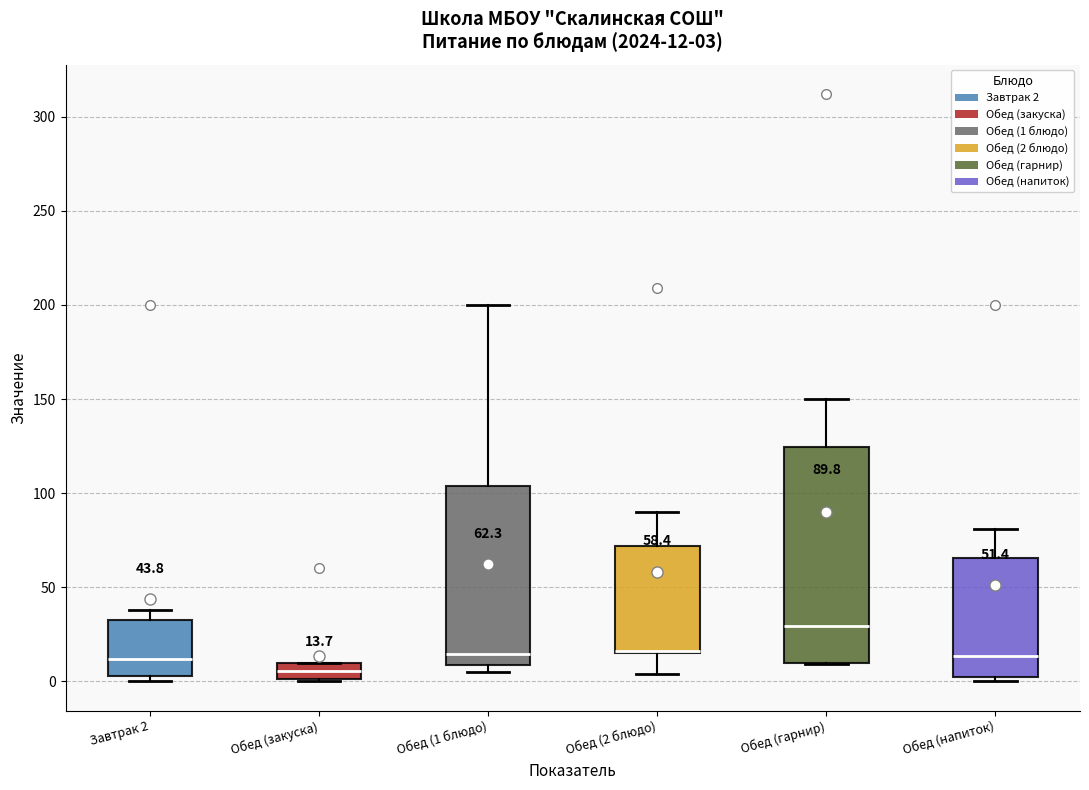

Which box is the tallest, from its lower edge to its upper edge?

Обед (гарнир)